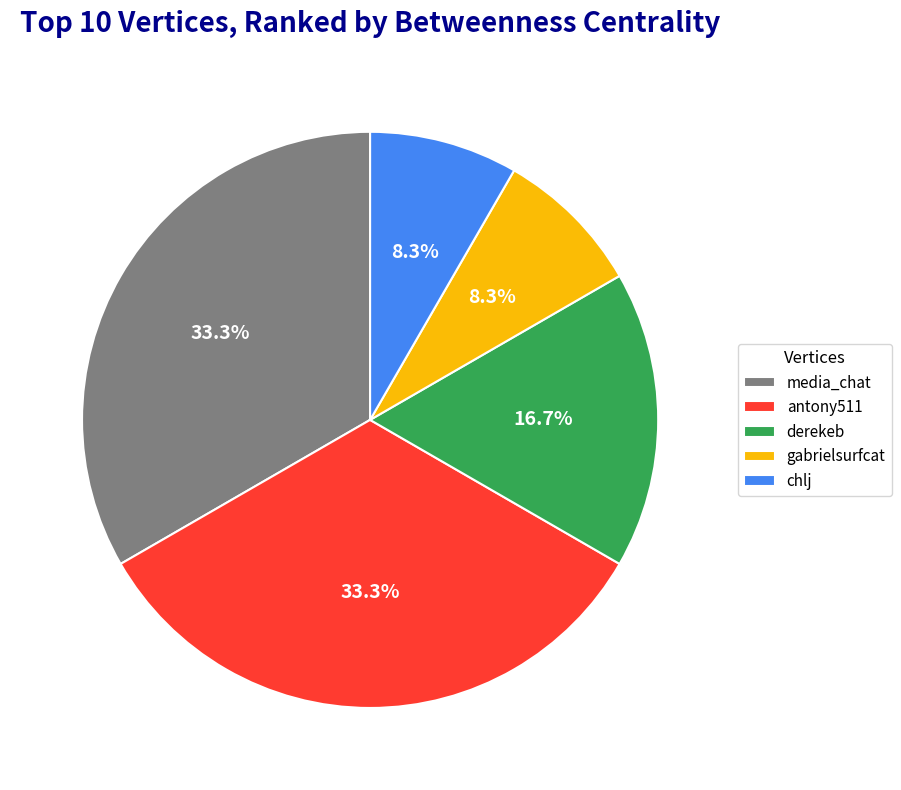

What percentage is the chlj slice, to the nearest percent?

8%